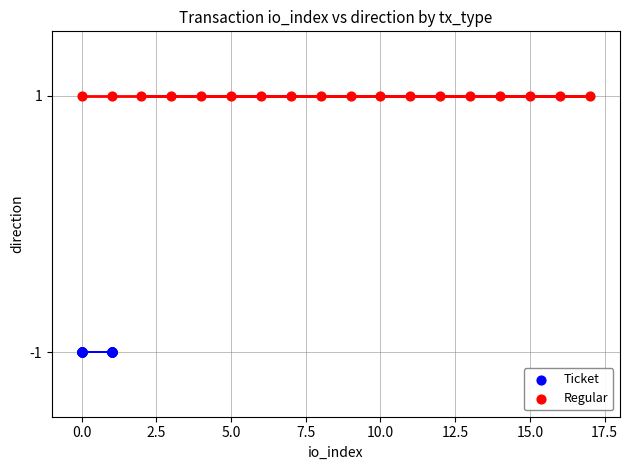

Which series contains the lowest Y value?

Ticket